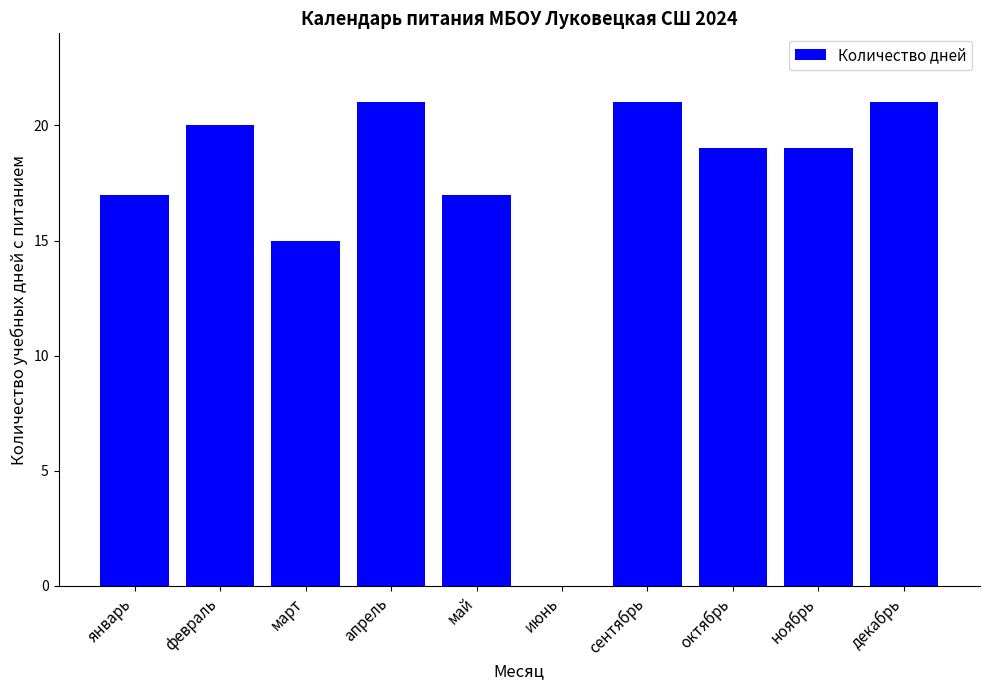

Which has a higher value, март or ноябрь?

ноябрь